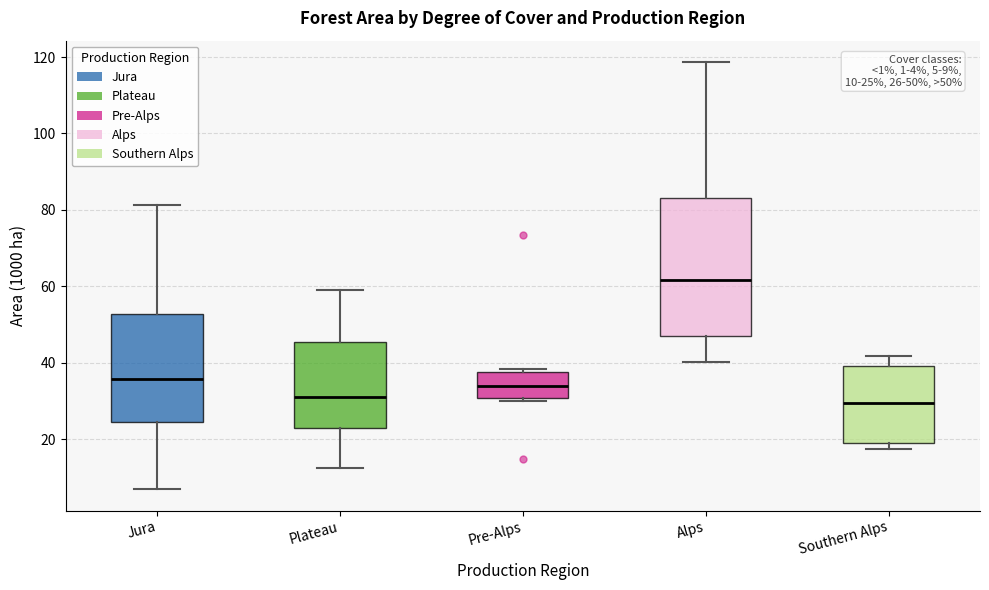

Comparing the boxes themselves (not the whiskers), which one is the tallest?

Alps